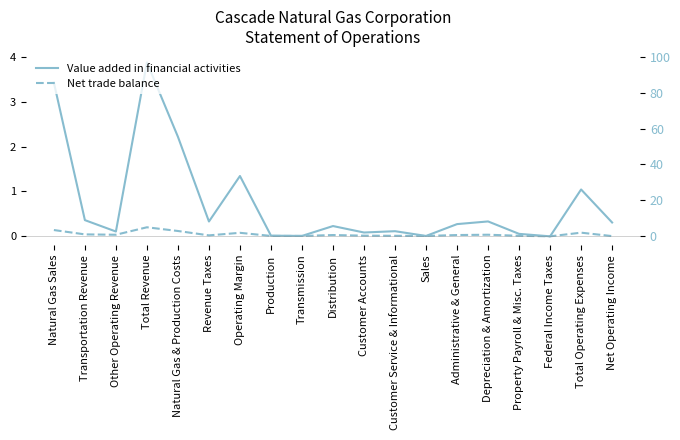

How many series are shown in this chart?

2